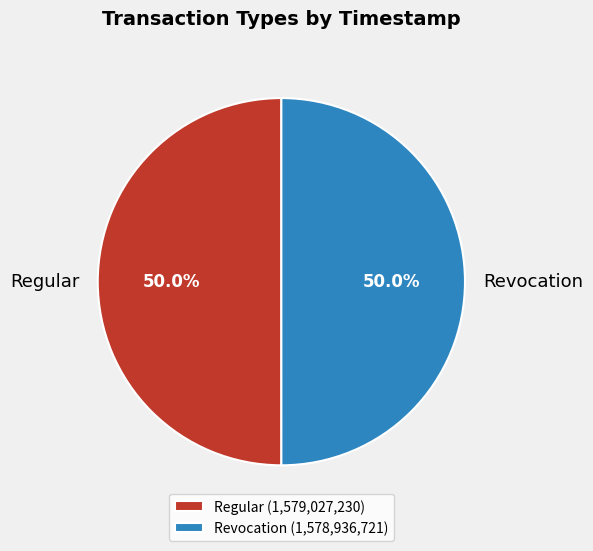

What is the ratio of the value at Revocation to the value at Regular?

1.0